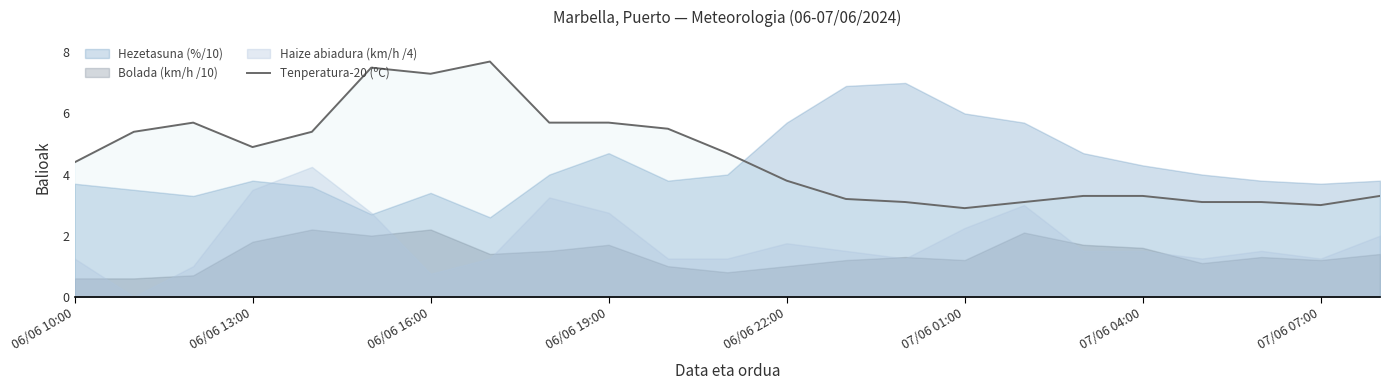

The Tenperatura-20 (ºC) series shows 5.7 at 06/06 19:00. True or false?

True